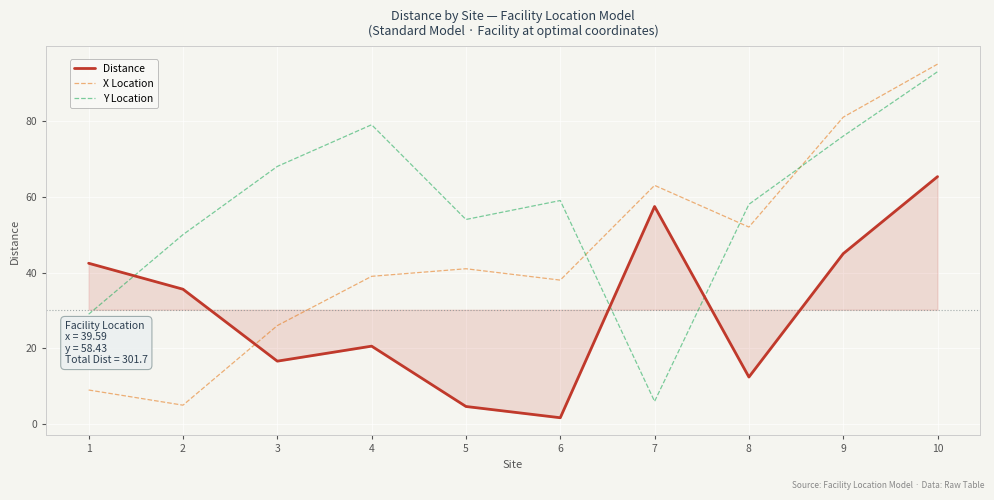

What is the spread (max minus min) of values at 1?

33.4